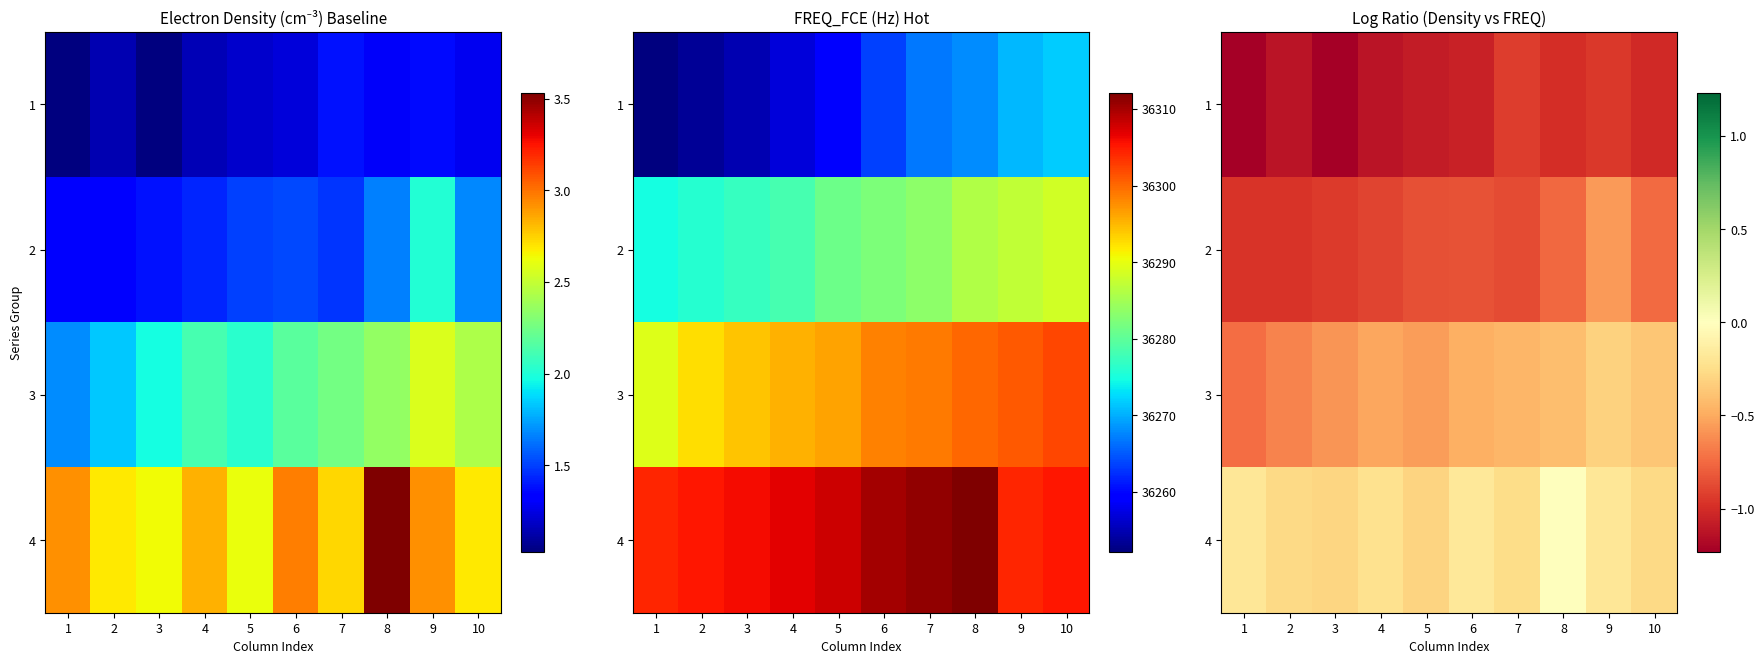

The 1 series shows -1.6 at 1. True or false?

False